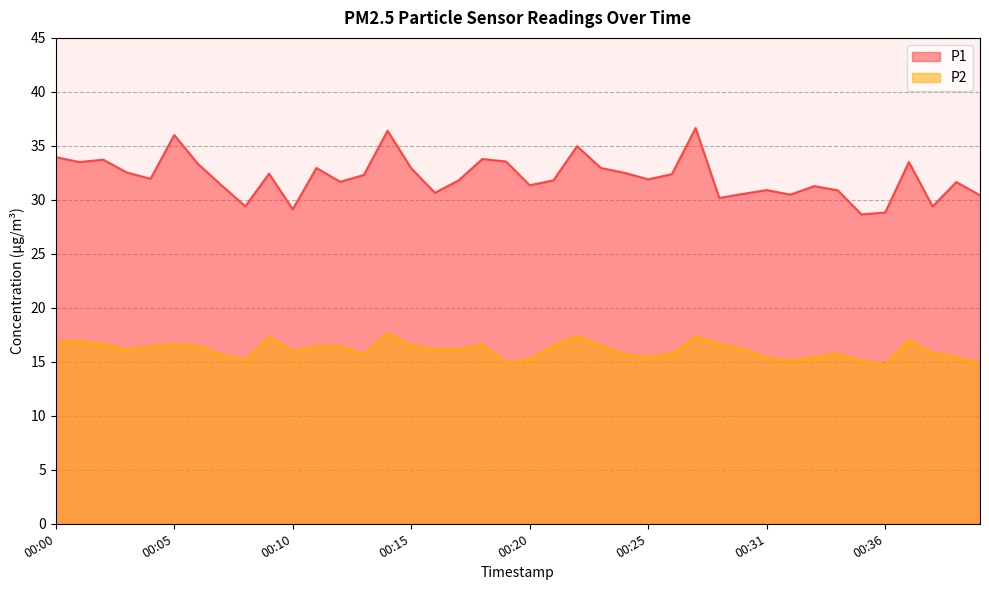

In P2, how many points are higher than both neighbors (excluding endpoints)?

10